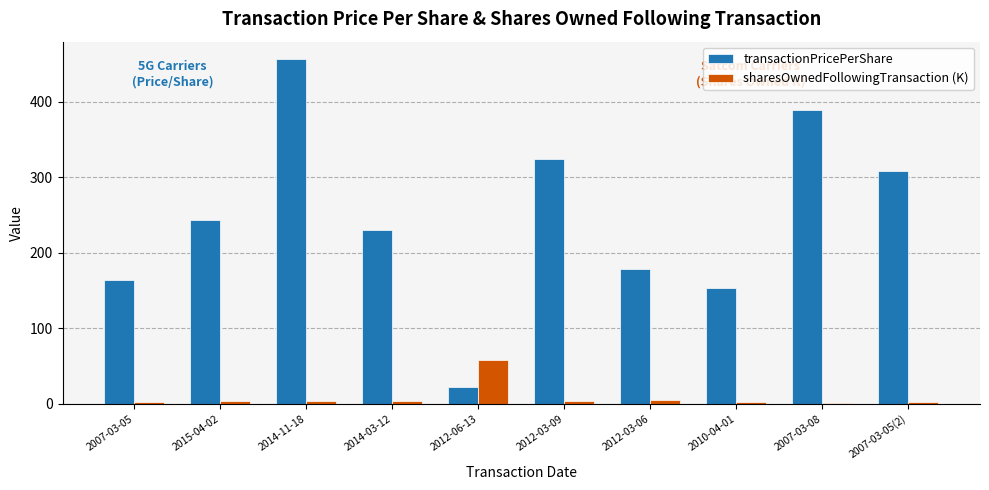

How many data points does each series have?

10